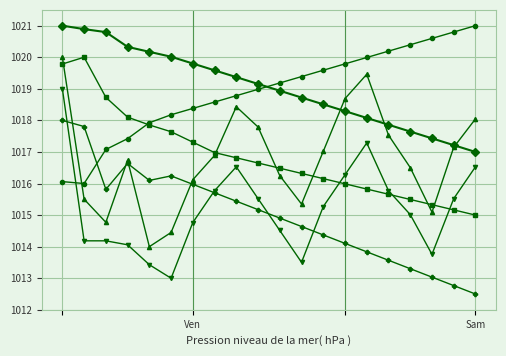

What is the minimum value shown in the chart?

1012.5